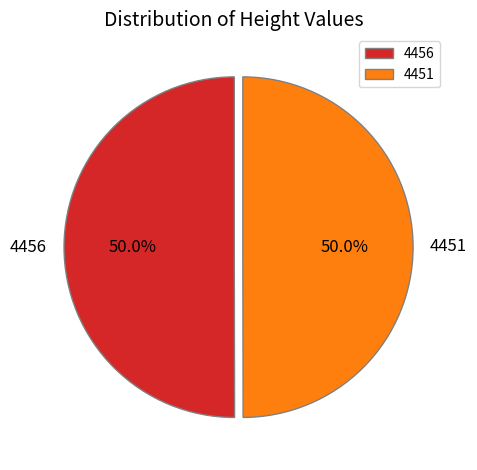

To the nearest percent, what percentage of the pie is 4451?

50%